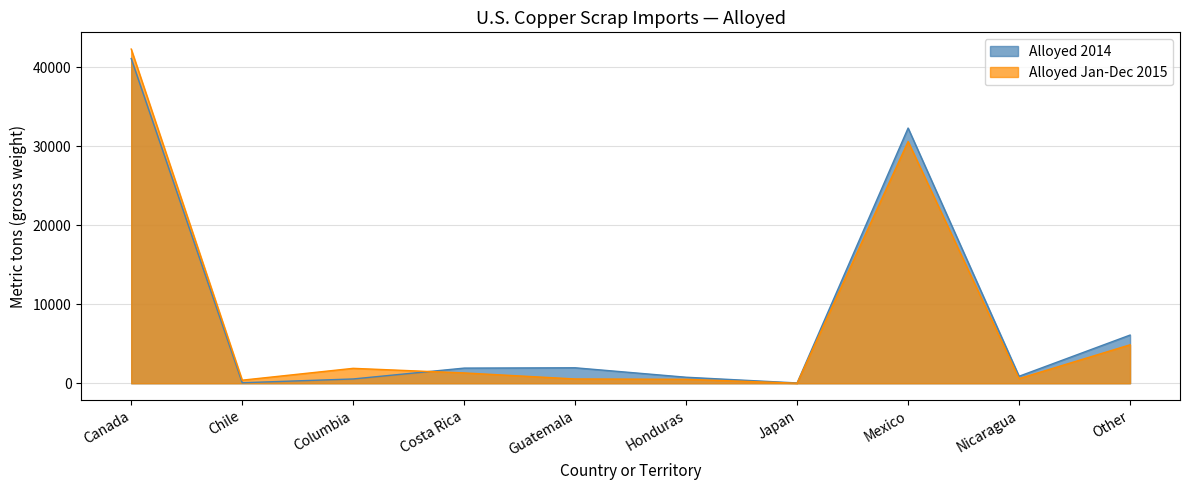

What value does the Alloyed Jan-Dec 2015 series have at Guatemala?

545